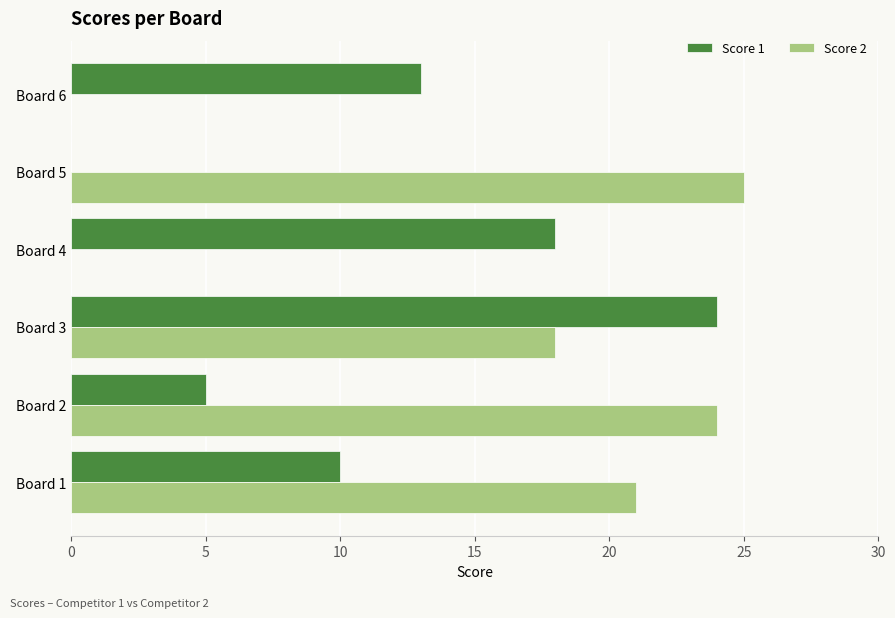

At which label is Score 2 closest to 12?

Board 3